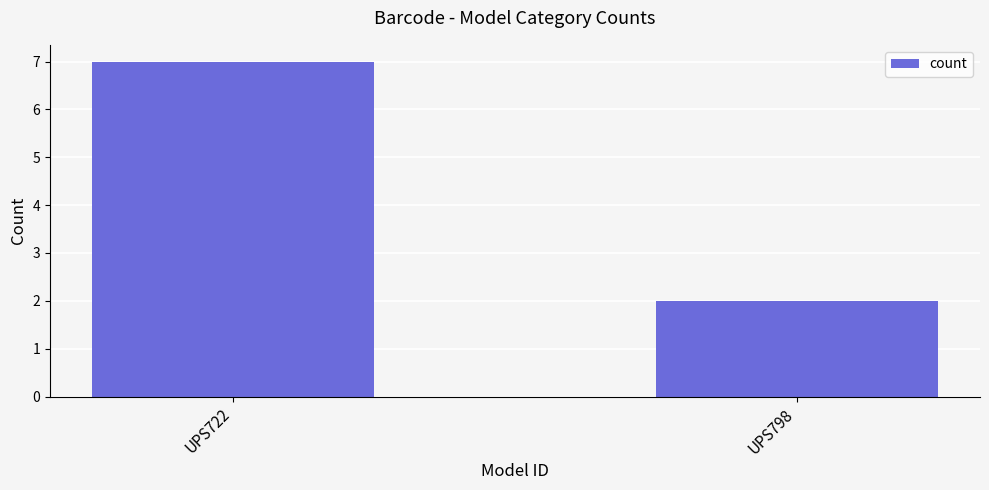

What is the greatest value displayed?

7